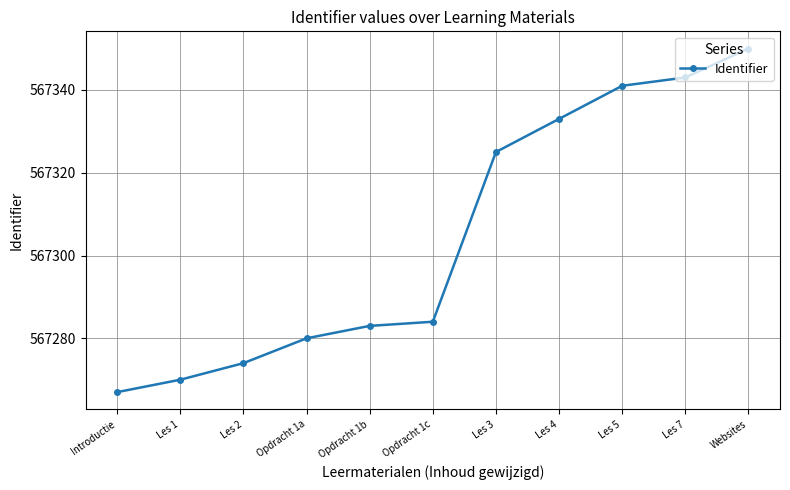

What is the smallest value displayed?

567267